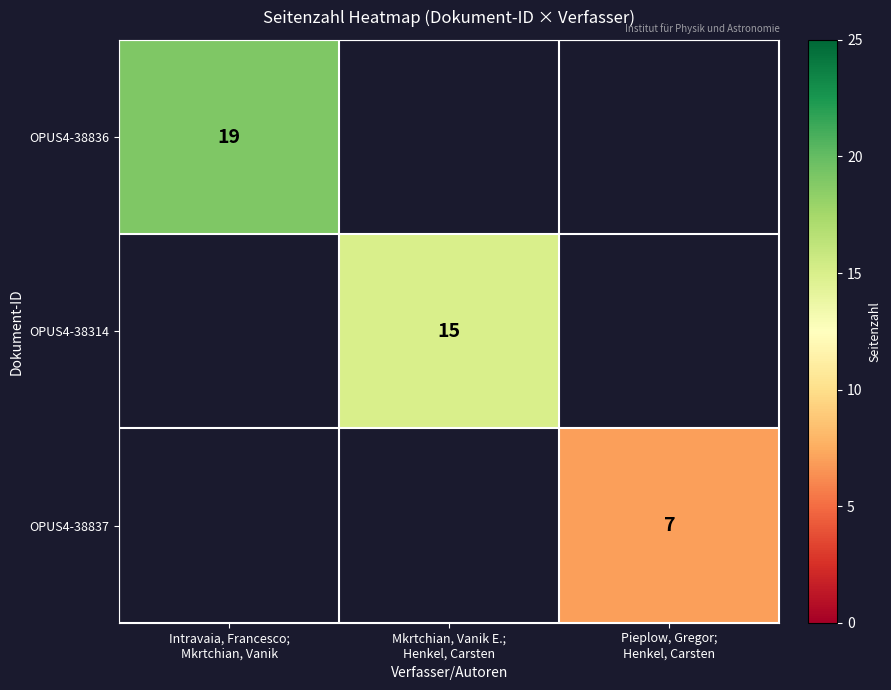

Is the value of OPUS4-38837 at Mkrtchian, Vanik E.; Henkel, Carsten greater than the value of OPUS4-38836 at Mkrtchian, Vanik E.; Henkel, Carsten?

No